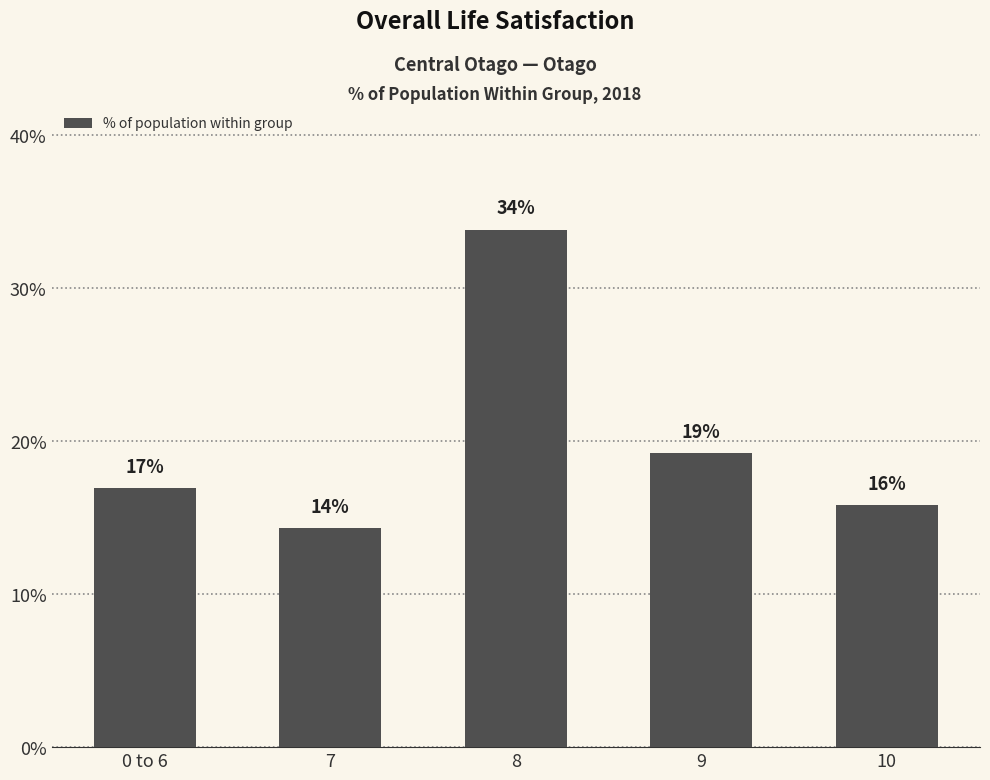

What is the smallest value displayed?

0.1